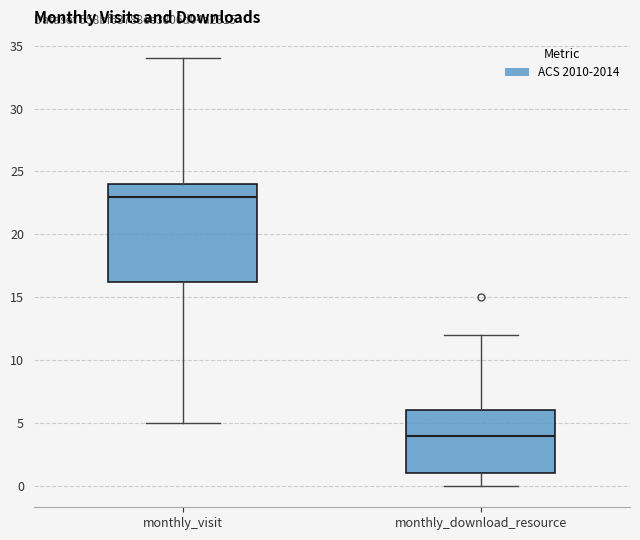

Reading left to right, transcribe this box plot: for each box, give where its median line is, the range the box spans, and where its two whiskers end, as read against the y-axis. The values are not printed on the chart, so give them approximately, as read against the axis.

monthly_visit: median 23.0, box 16.5 to 24.0, whiskers 5.0 to 34.0
monthly_download_resource: median 4.0, box 1.0 to 6.0, whiskers 0.0 to 12.0